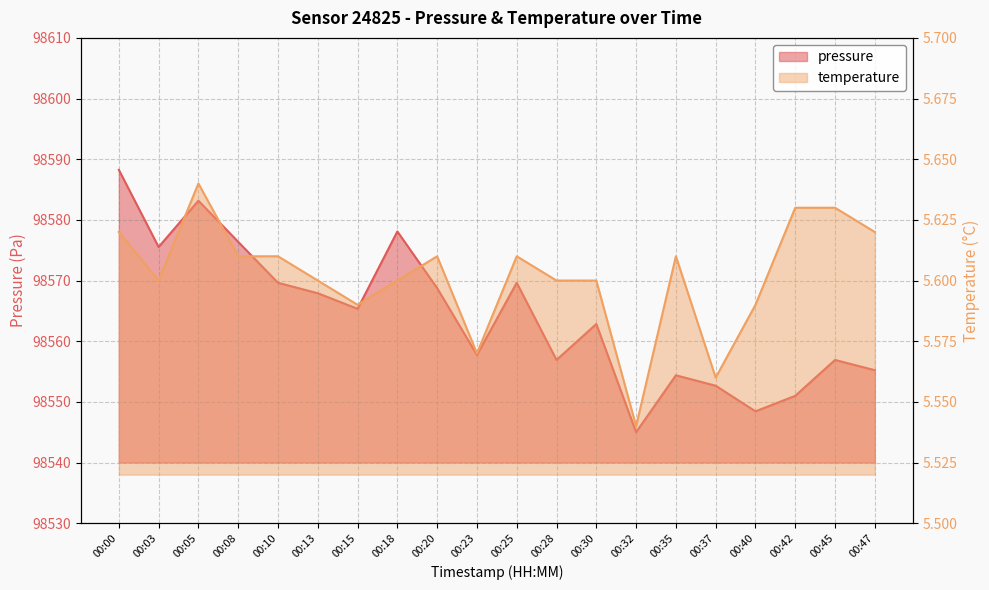

What is the value of the temperature point at the 9th from the left?

5.6